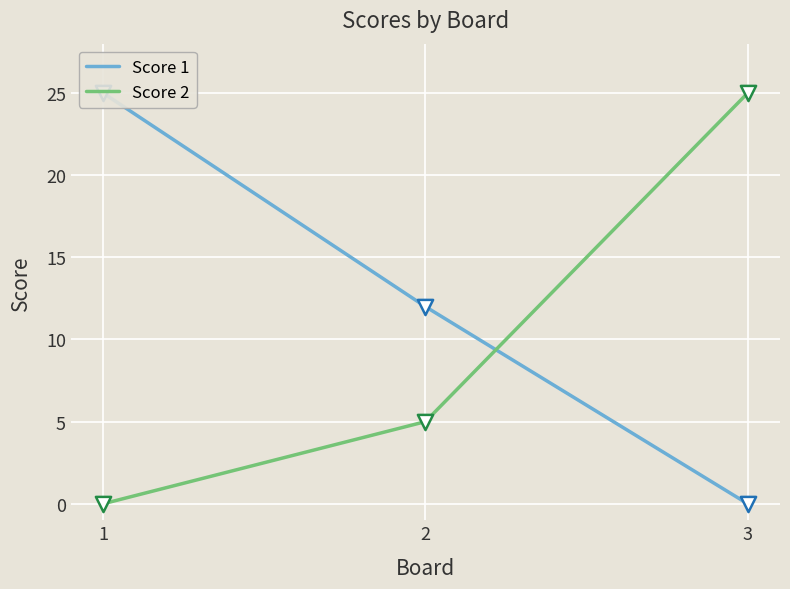

Which series has the largest Y range (max minus min)?

Score 1